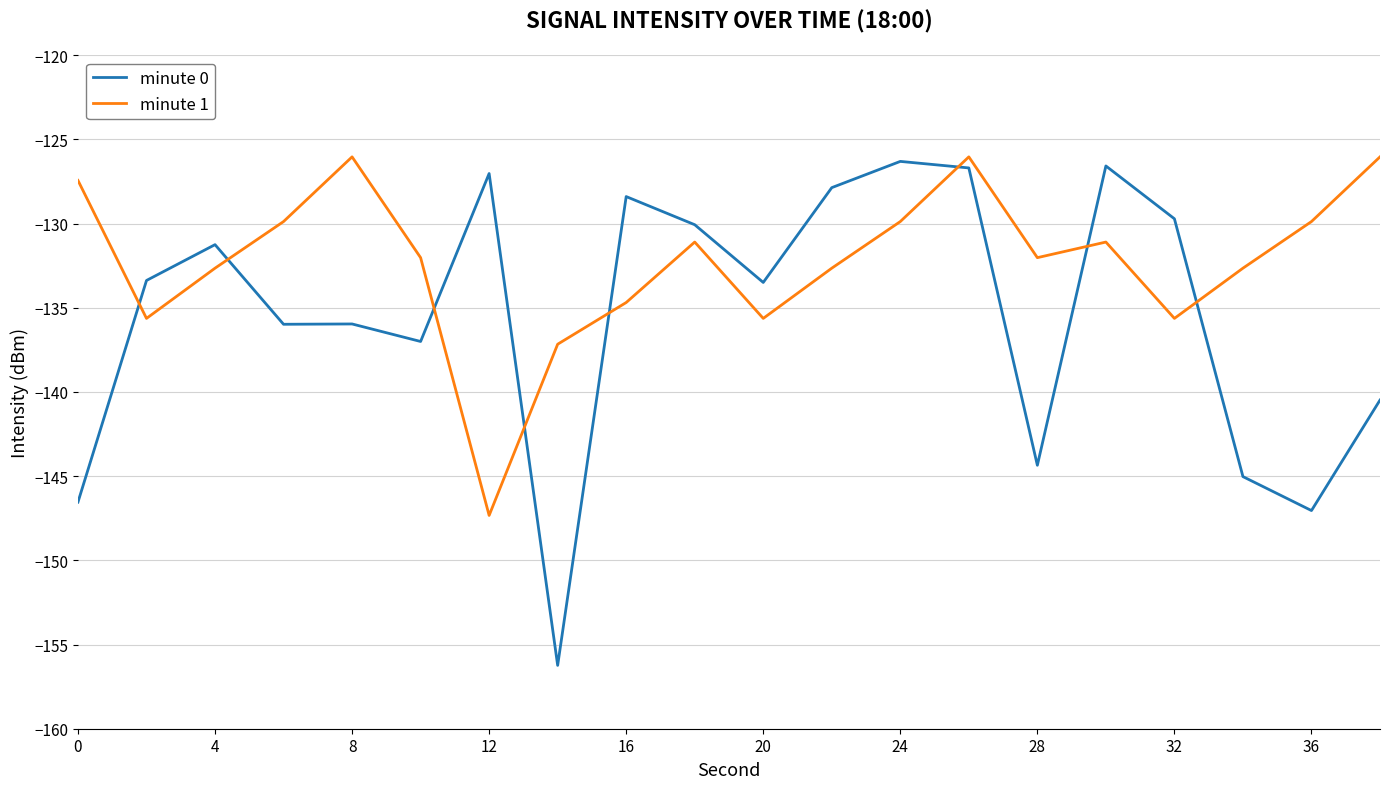

Rank the series by their average value, from highest to lowest.

minute 1, minute 0